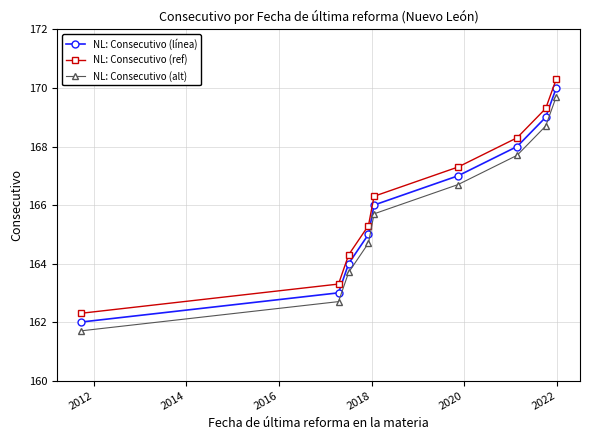

Reading right to left, list all the values displayed in this chart.

NL: Consecutivo (línea): 170.0	169.0	168.0	167.0	166.0	165.0	164.0	163.0	162.0
NL: Consecutivo (ref): 170.3	169.3	168.3	167.3	166.3	165.3	164.3	163.3	162.3
NL: Consecutivo (alt): 169.7	168.7	167.7	166.7	165.7	164.7	163.7	162.7	161.7